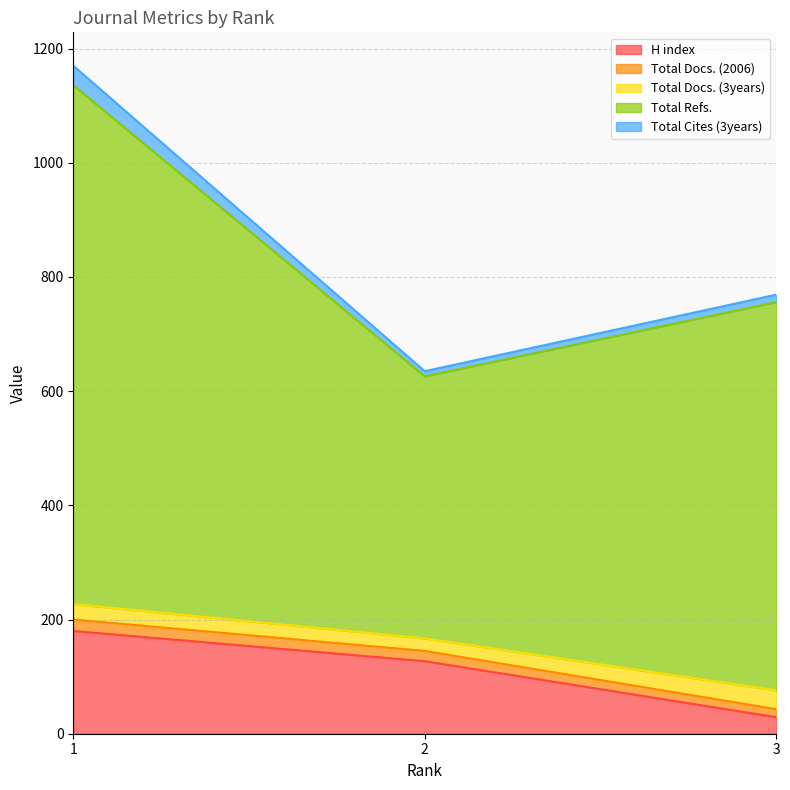

What is the maximum value for H index?

180